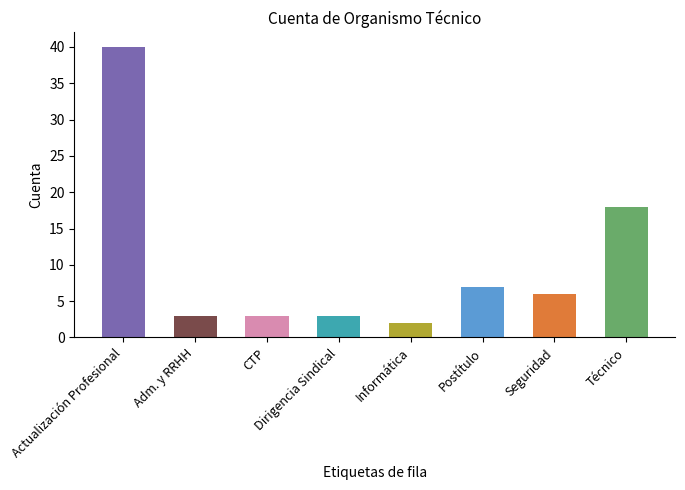

Which has a higher value, Dirigencia Sindical or Actualización Profesional?

Actualización Profesional